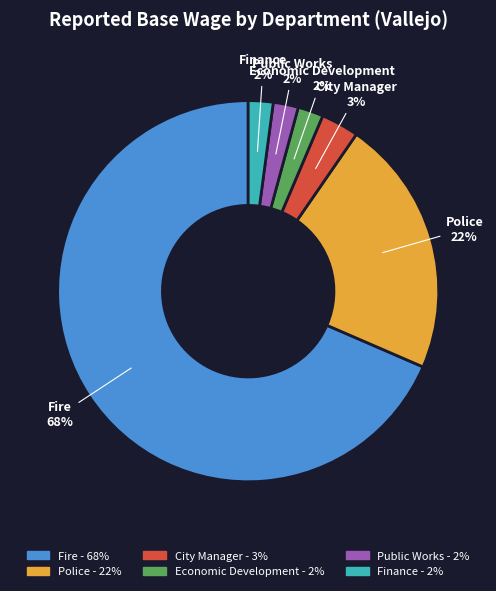

Does any single category account for the majority?

Yes